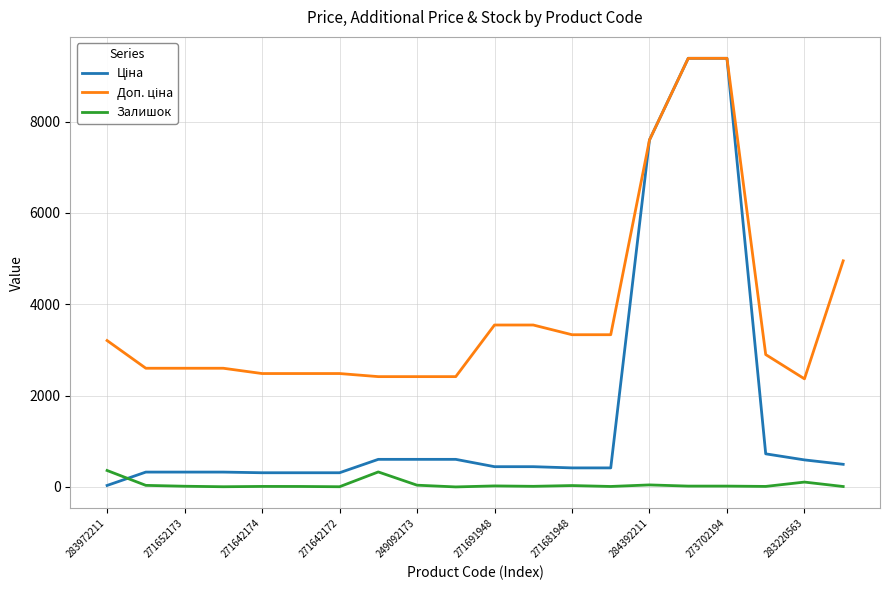

How many distinct data groups are displayed?

3